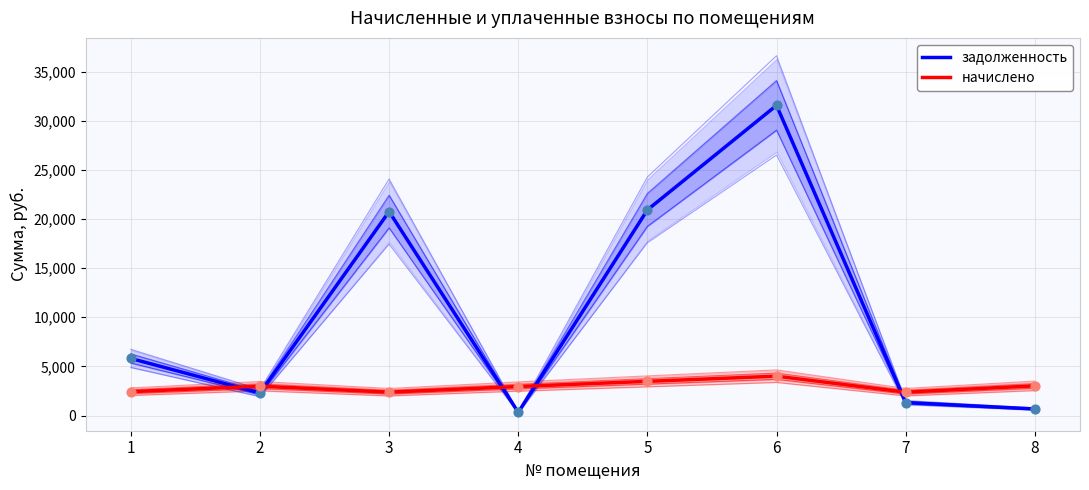

At how many categories does at least one series exceed 11711?

3